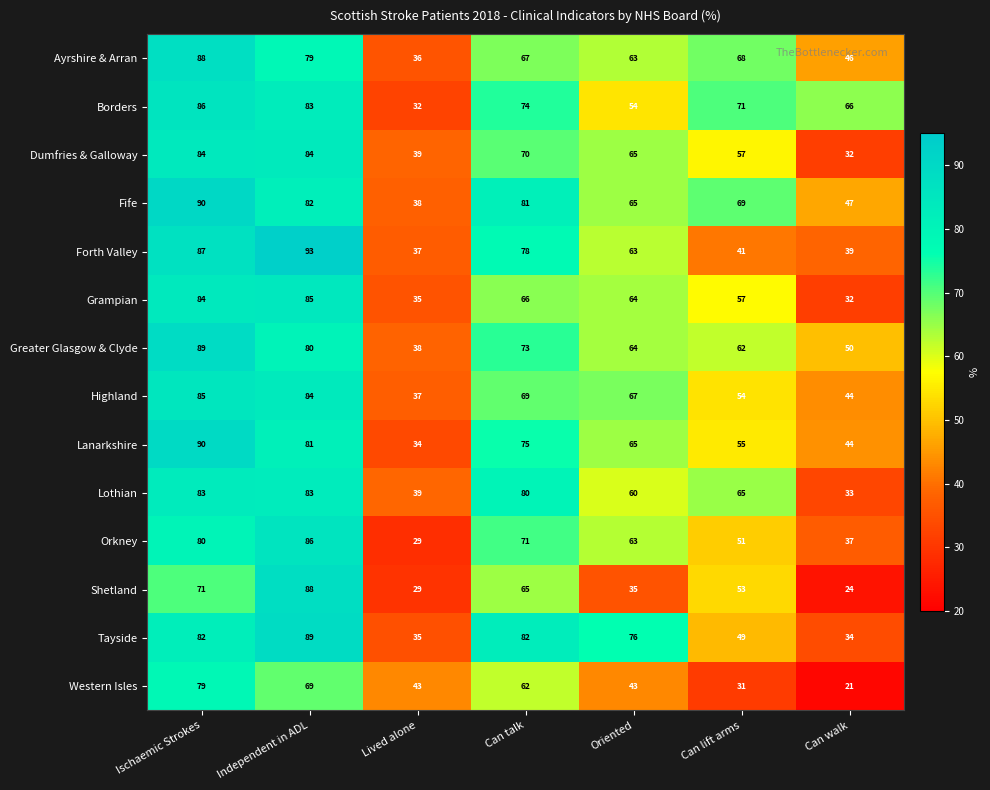

What is the spread (max minus min) of values at Ischaemic Strokes?

19